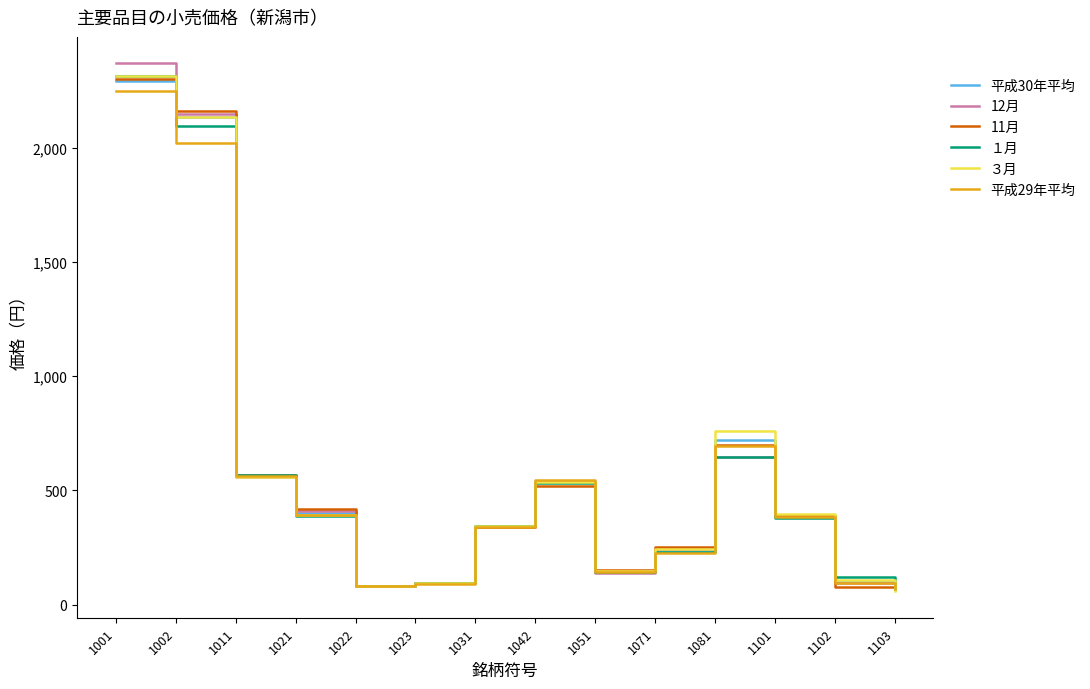

What value does the 12月 series have at 1101?

386